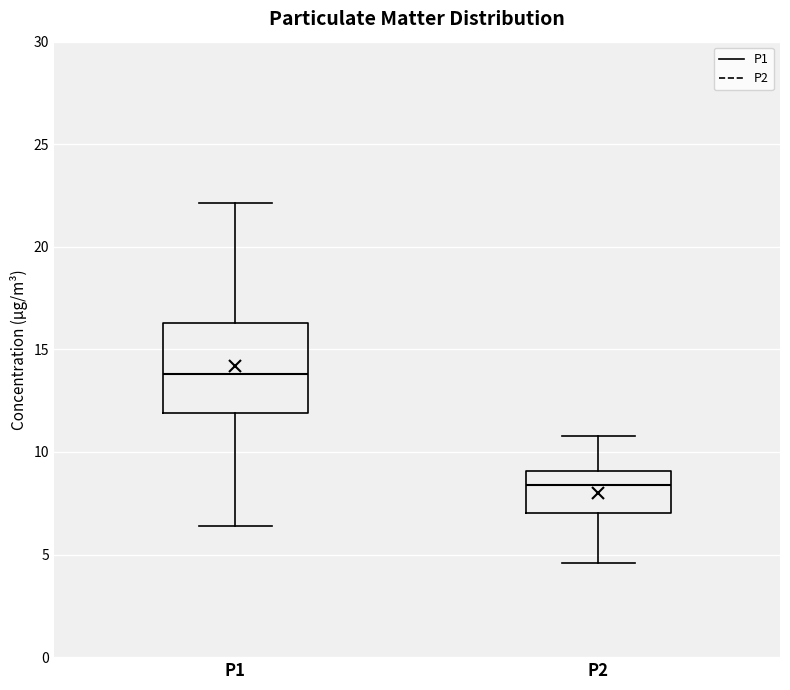

Reading left to right, read every box against the y-axis: the position of its median line, the range the box covers, and the ends of its whiskers. The values are not printed on the chart, so give them approximately, as read against the axis.

P1: median 14.0, box 12.0 to 16.5, whiskers 6.5 to 22.0
P2: median 8.5, box 7.0 to 9.0, whiskers 4.5 to 11.0